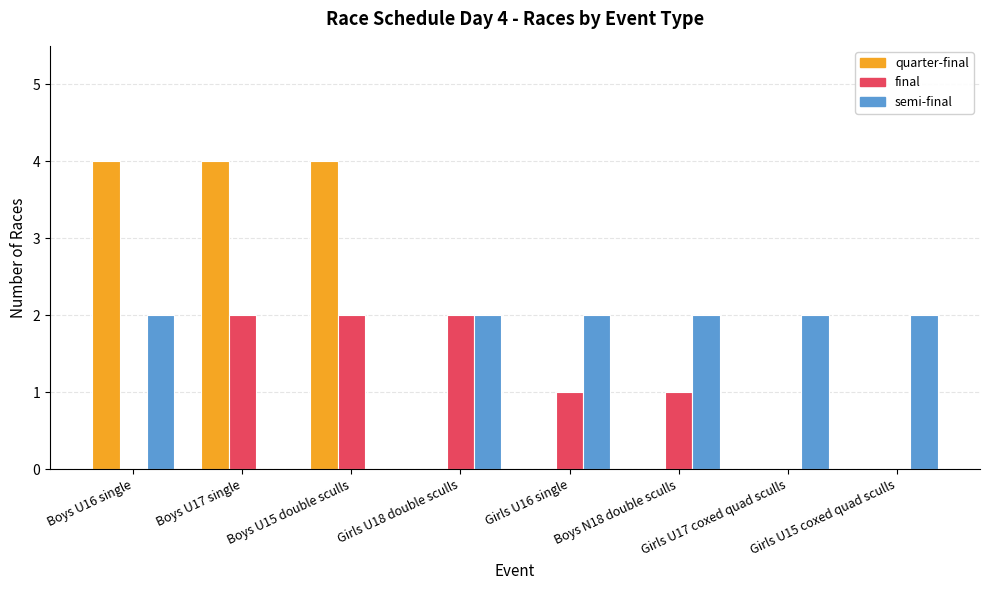

How many final values are between 0 and 2?

8